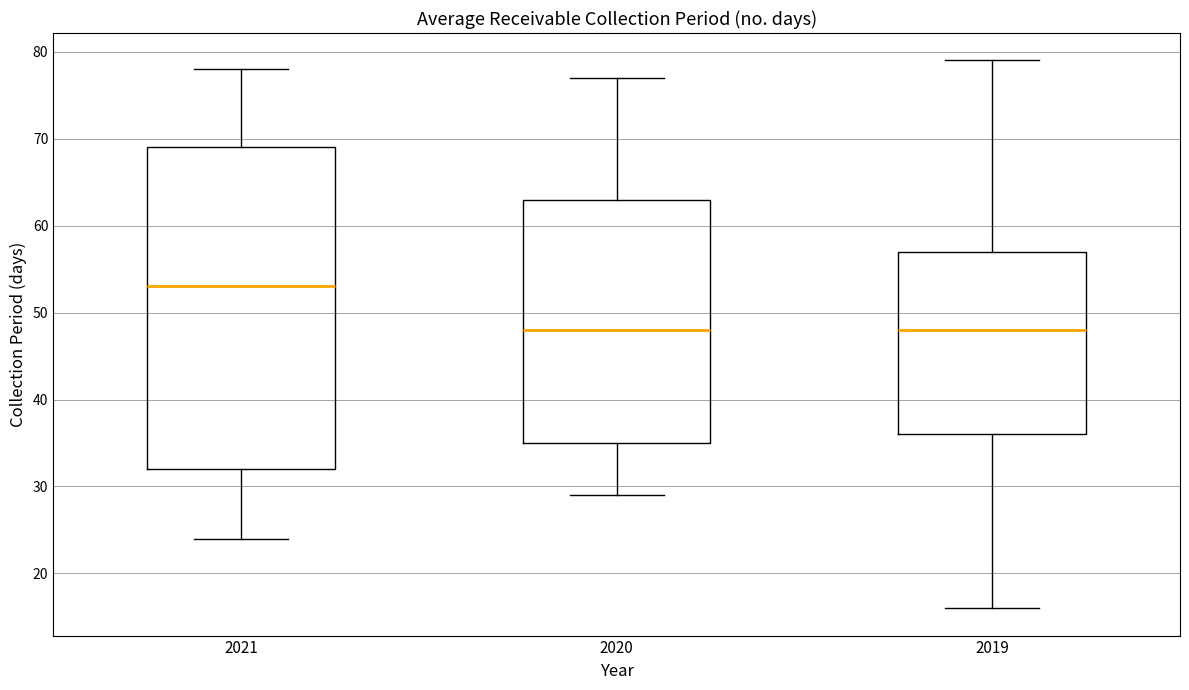

Reading left to right, read every box against the y-axis: the position of its median line, the range the box covers, and the ends of its whiskers. The values are not printed on the chart, so give them approximately, as read against the axis.

2021: median 53, box 32 to 69, whiskers 24 to 78
2020: median 48, box 35 to 63, whiskers 29 to 77
2019: median 48, box 36 to 57, whiskers 16 to 79